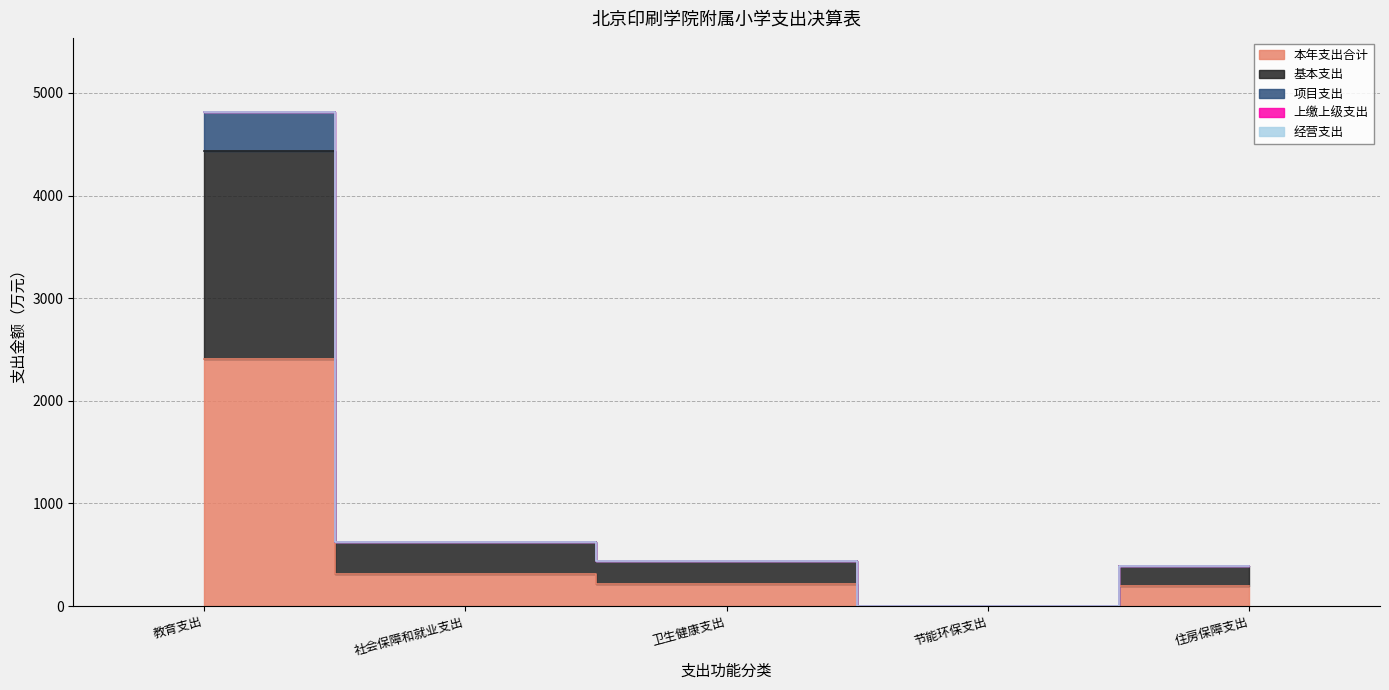

Is it true that 基本支出 equals 4433.4 at 教育支出?

True